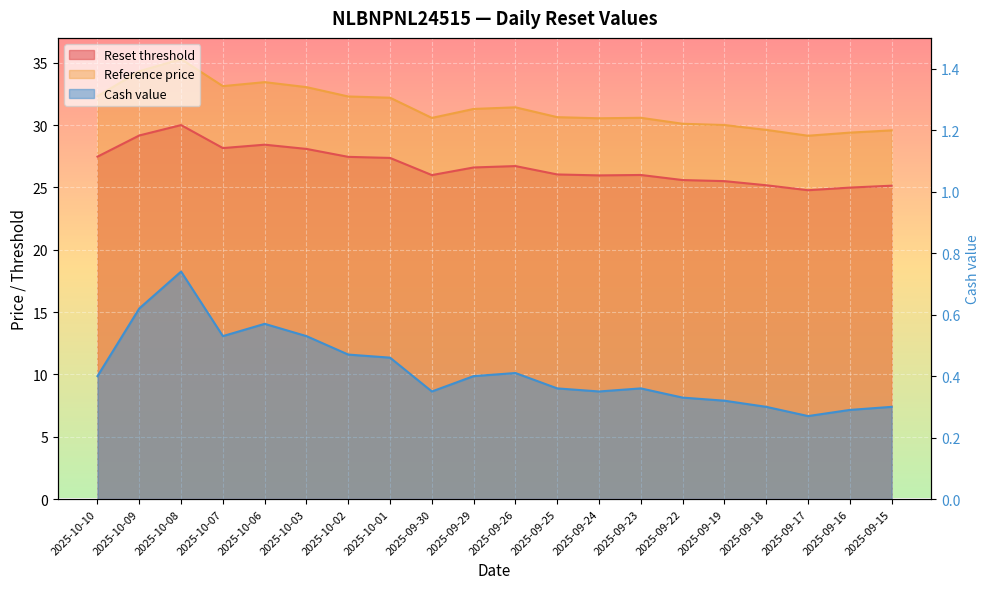

Rank the series at 2025-09-17 from lowest to highest value.

Cash value, Reset threshold, Reference price